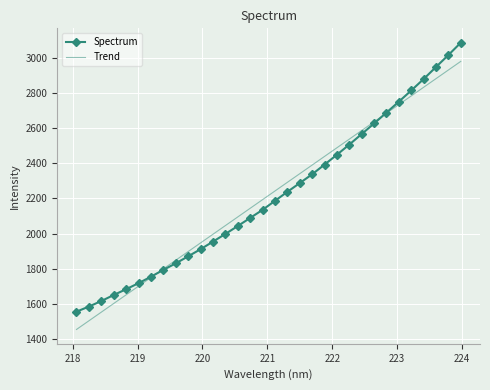

What is the maximum value for Trend?

2978.9